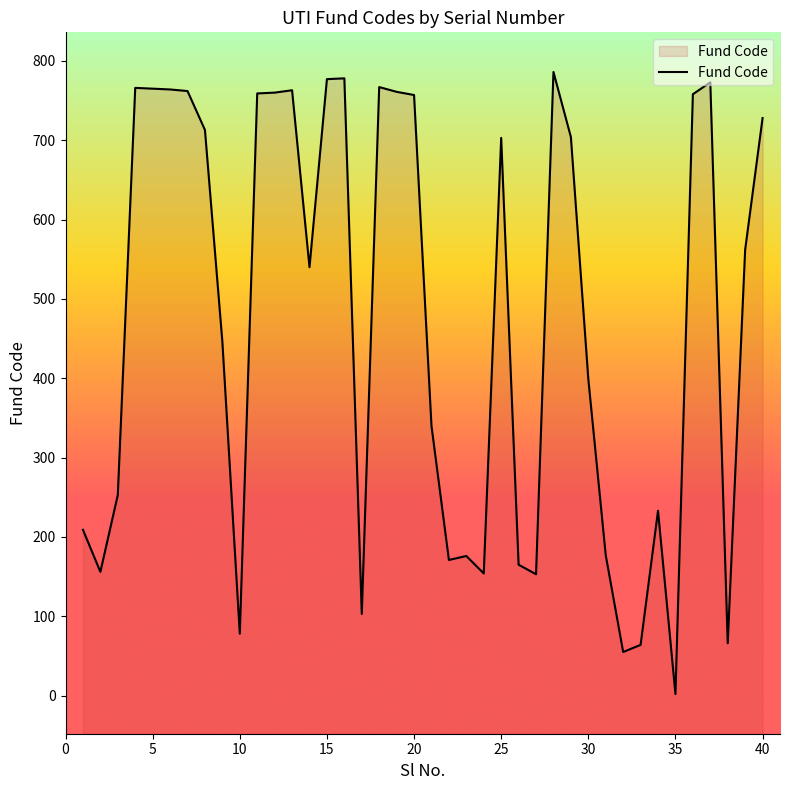

The chart shows a value of 728 at 40. True or false?

True